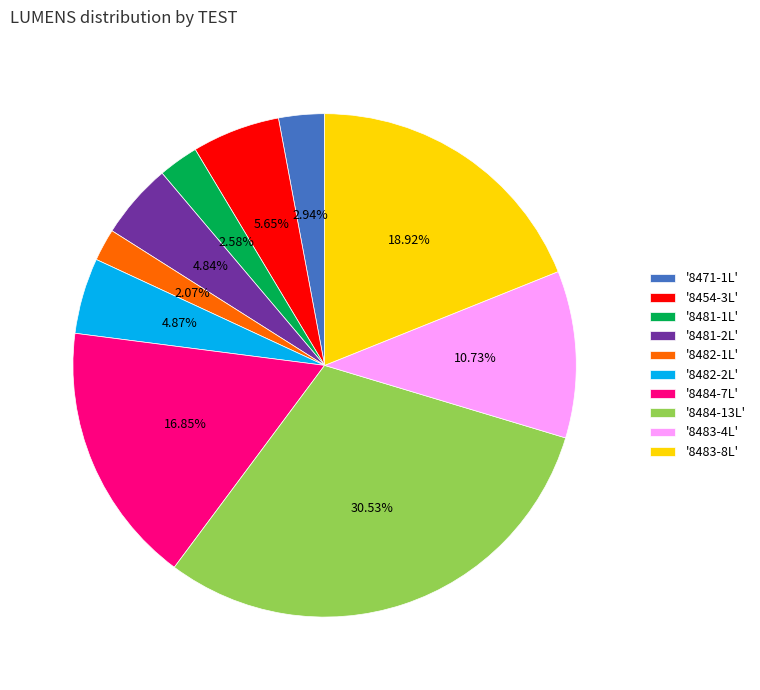

Do '8483-8L' and '8481-2L' together represent more than half of the pie?

No